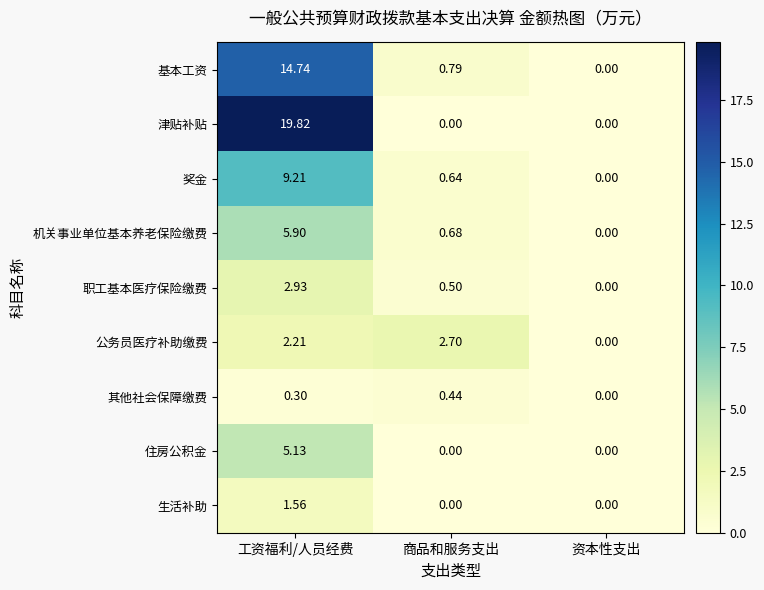

At which category is the sum across all series the highest?

工资福利/人员经费